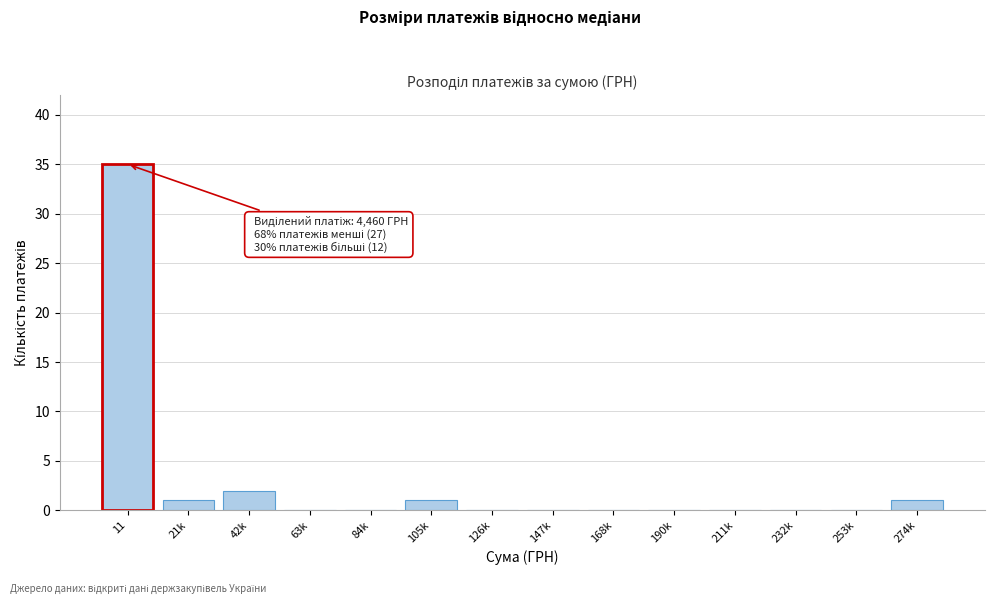

Reading left to right, transcribe all the data shown in this chart.

11=35	21k=1	42k=2	63k=0	84k=0	105k=1	126k=0	147k=0	168k=0	190k=0	211k=0	232k=0	253k=0	274k=1